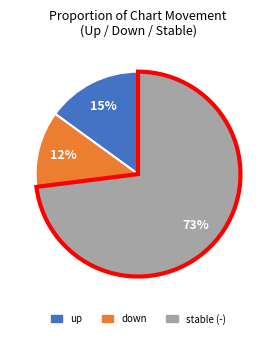

Does any single category account for the majority?

Yes